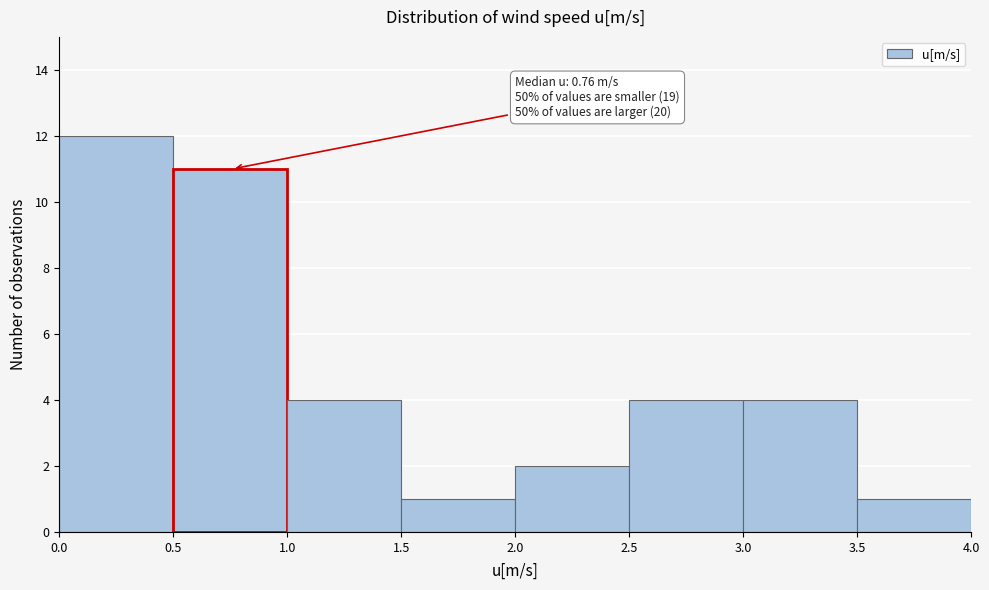

Over which range of the x-axis is the bar tallest?

0.0 to 0.5